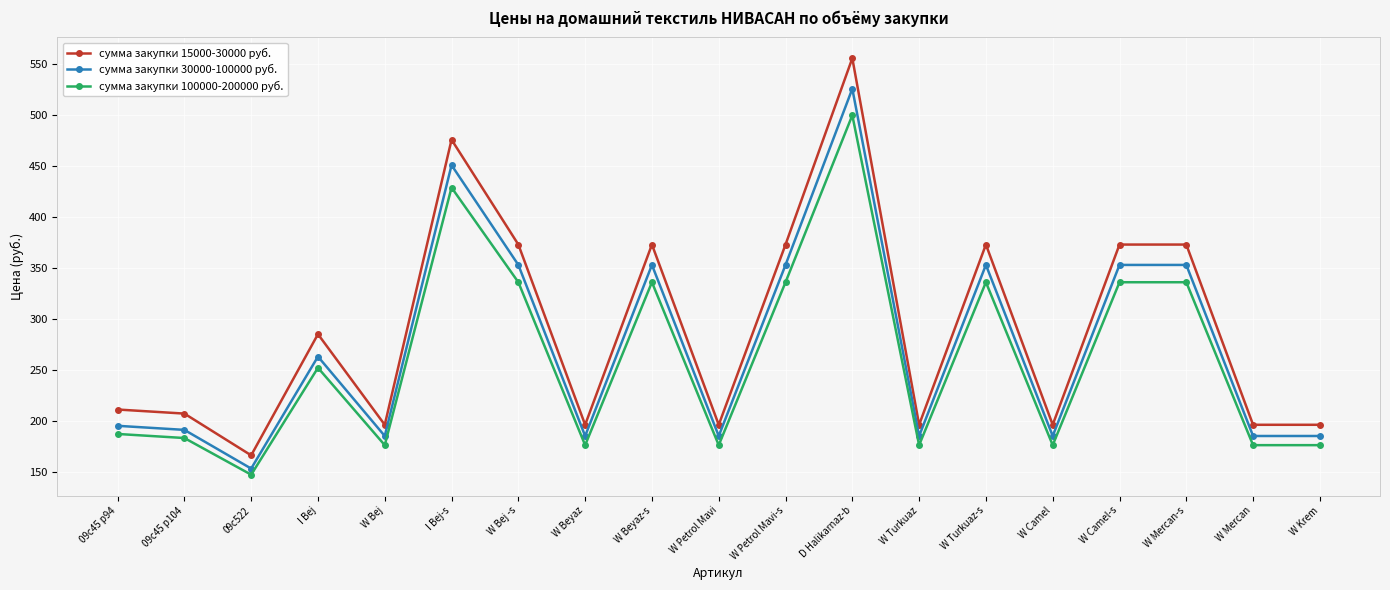

At how many categories does at least one series exceed 254?

9